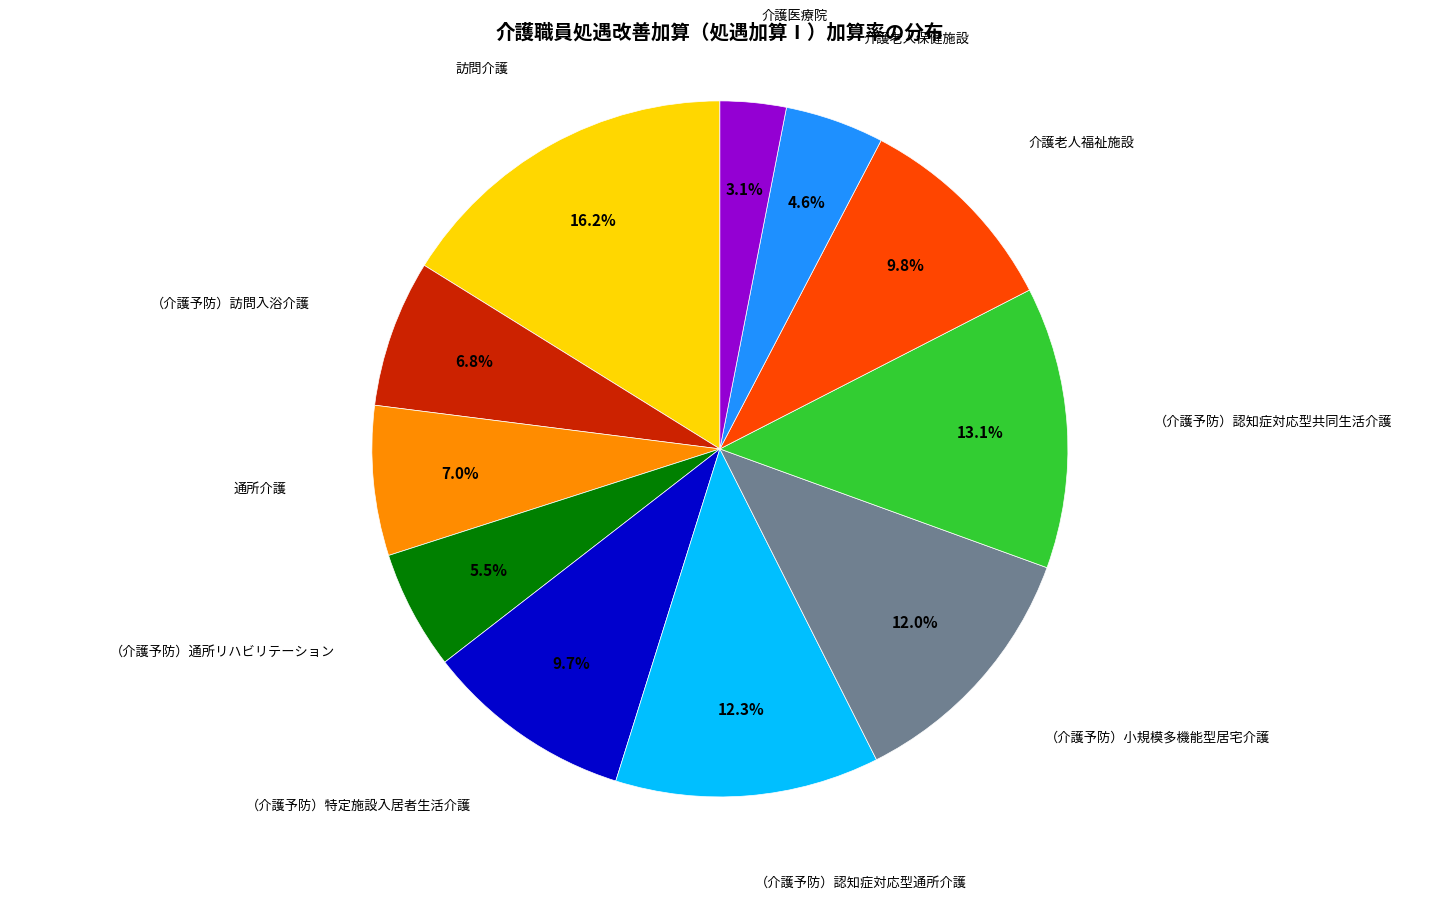

How many slices are in this pie chart?

11